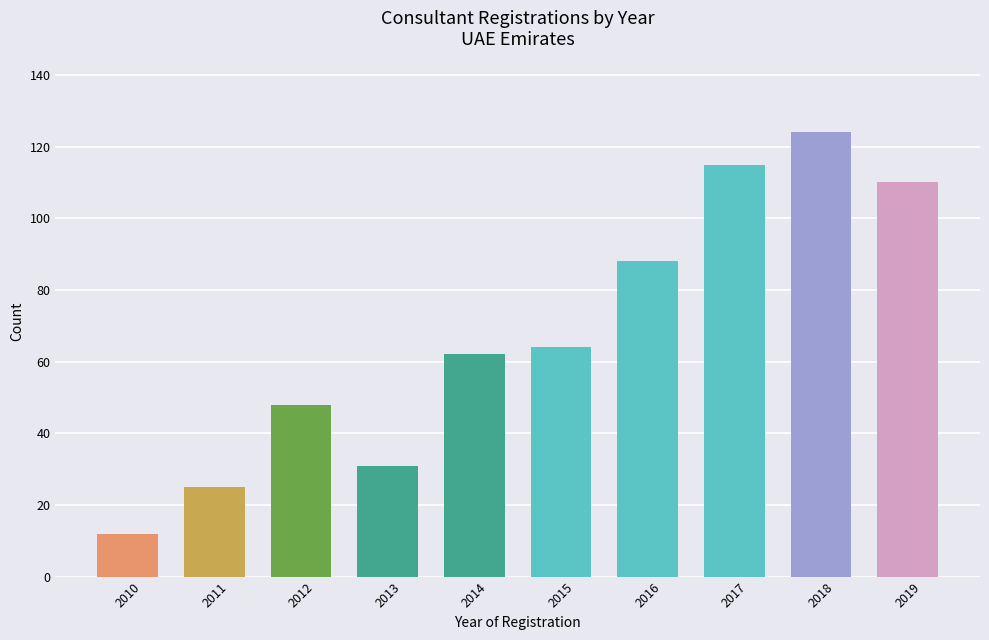

What is the change in value from 2016 to 2019?

+22